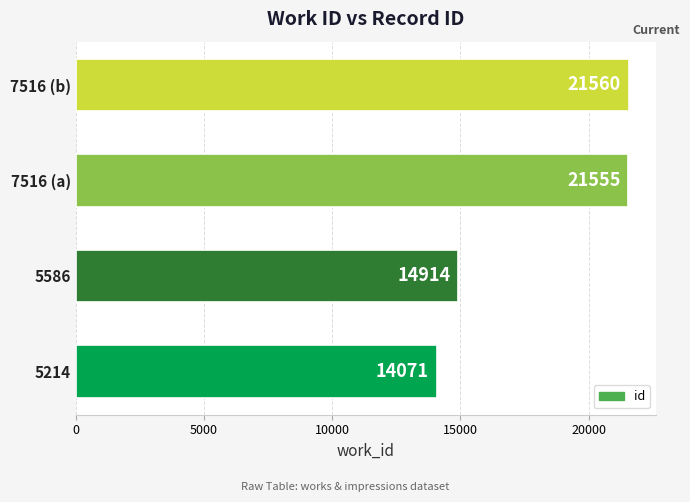

Reading bottom to top, transcribe all the data shown in this chart.

14071	14914	21555	21560